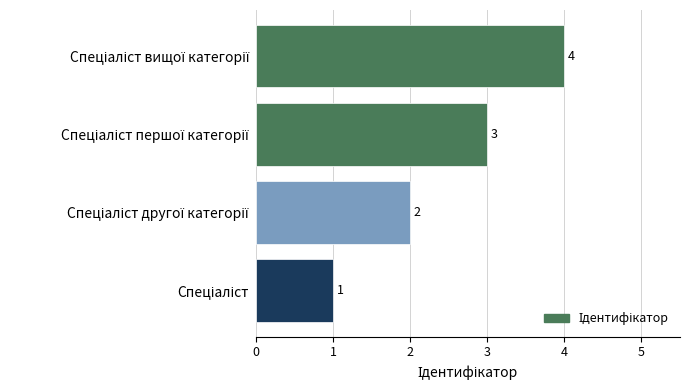

What is the greatest value displayed?

4